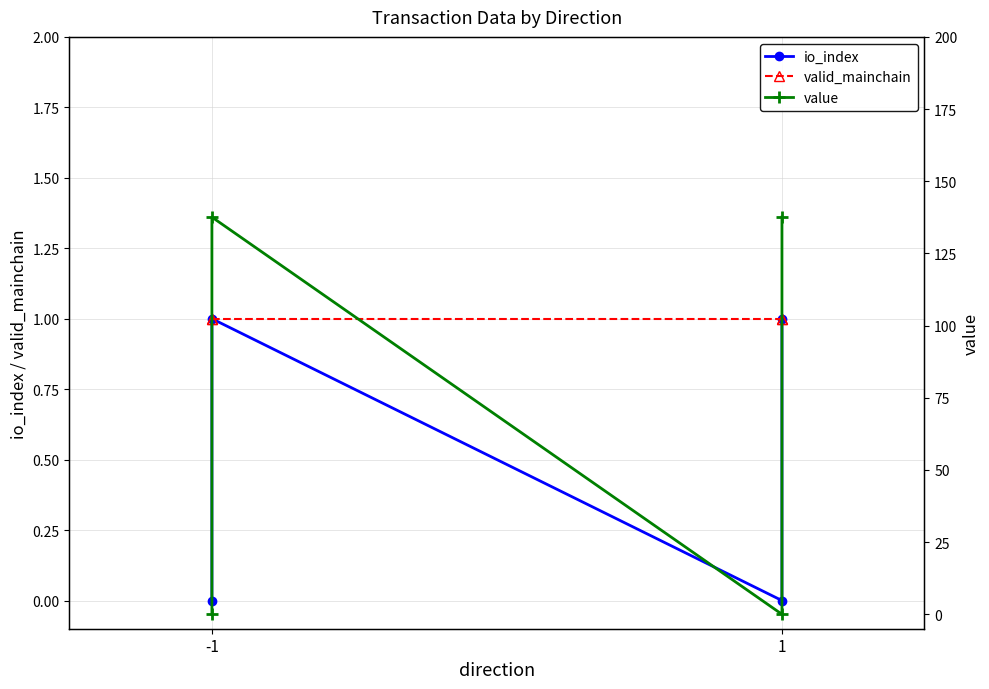

True or false: io_index and value cross at least once.

False